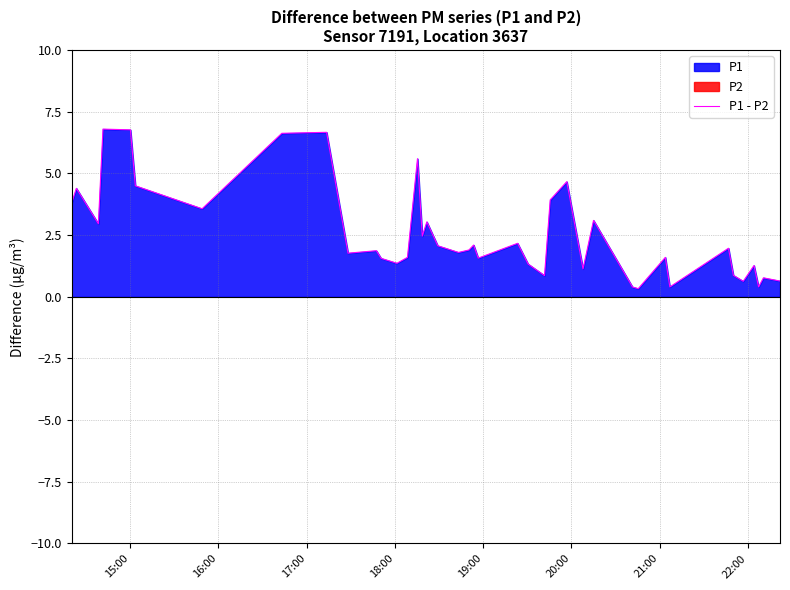

How many lines are shown in the chart?

1